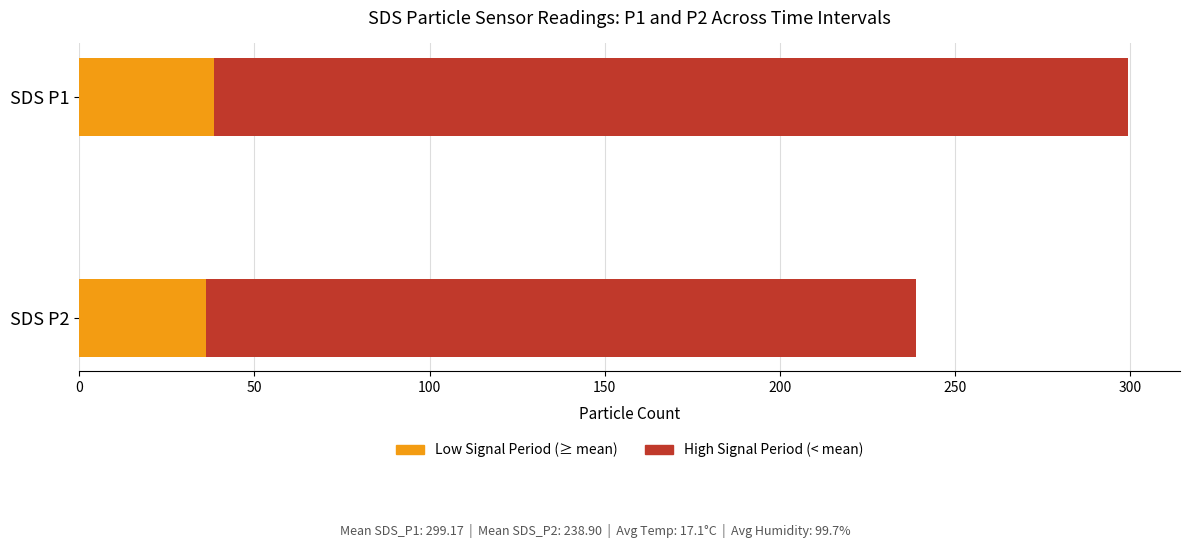

Which series has the largest total across all categories?

High Signal Period